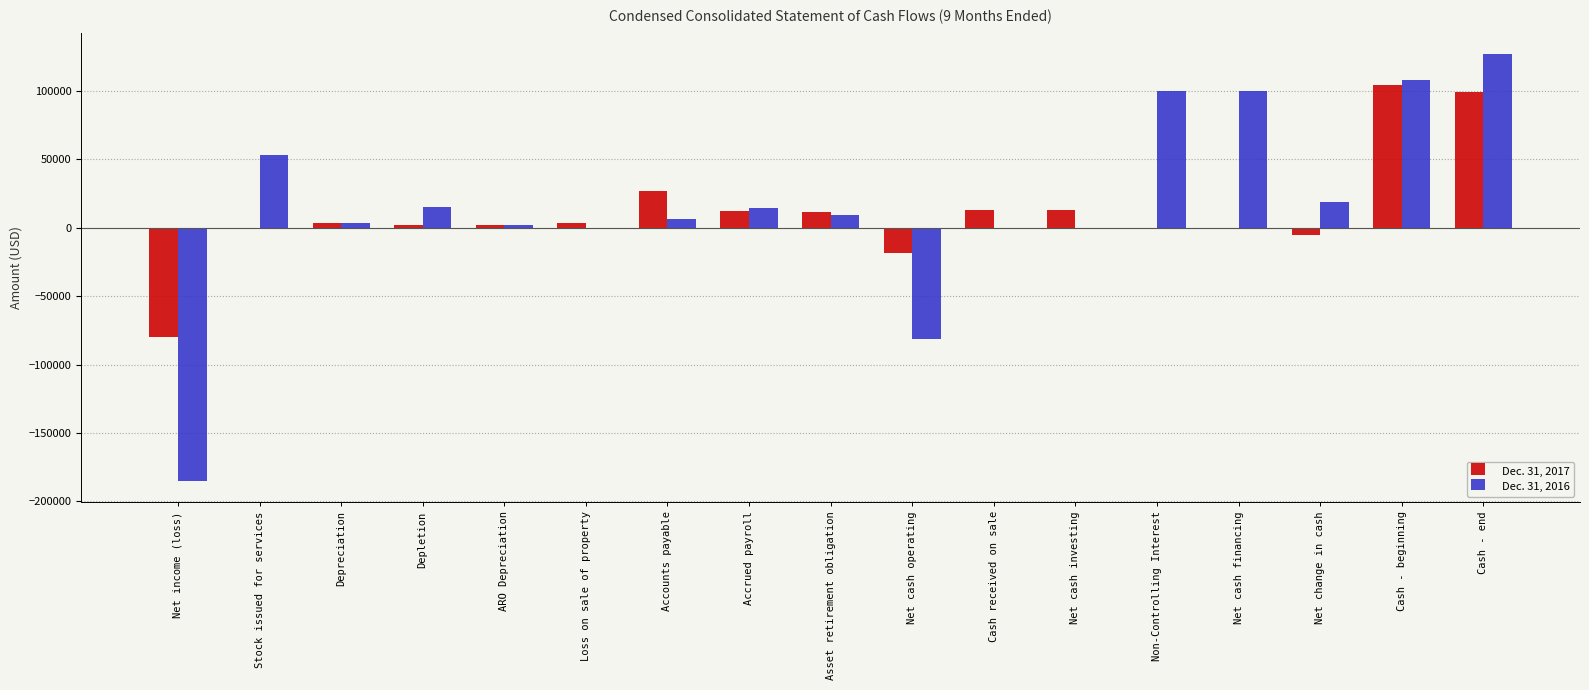

Count the number of categories in the chart.

17